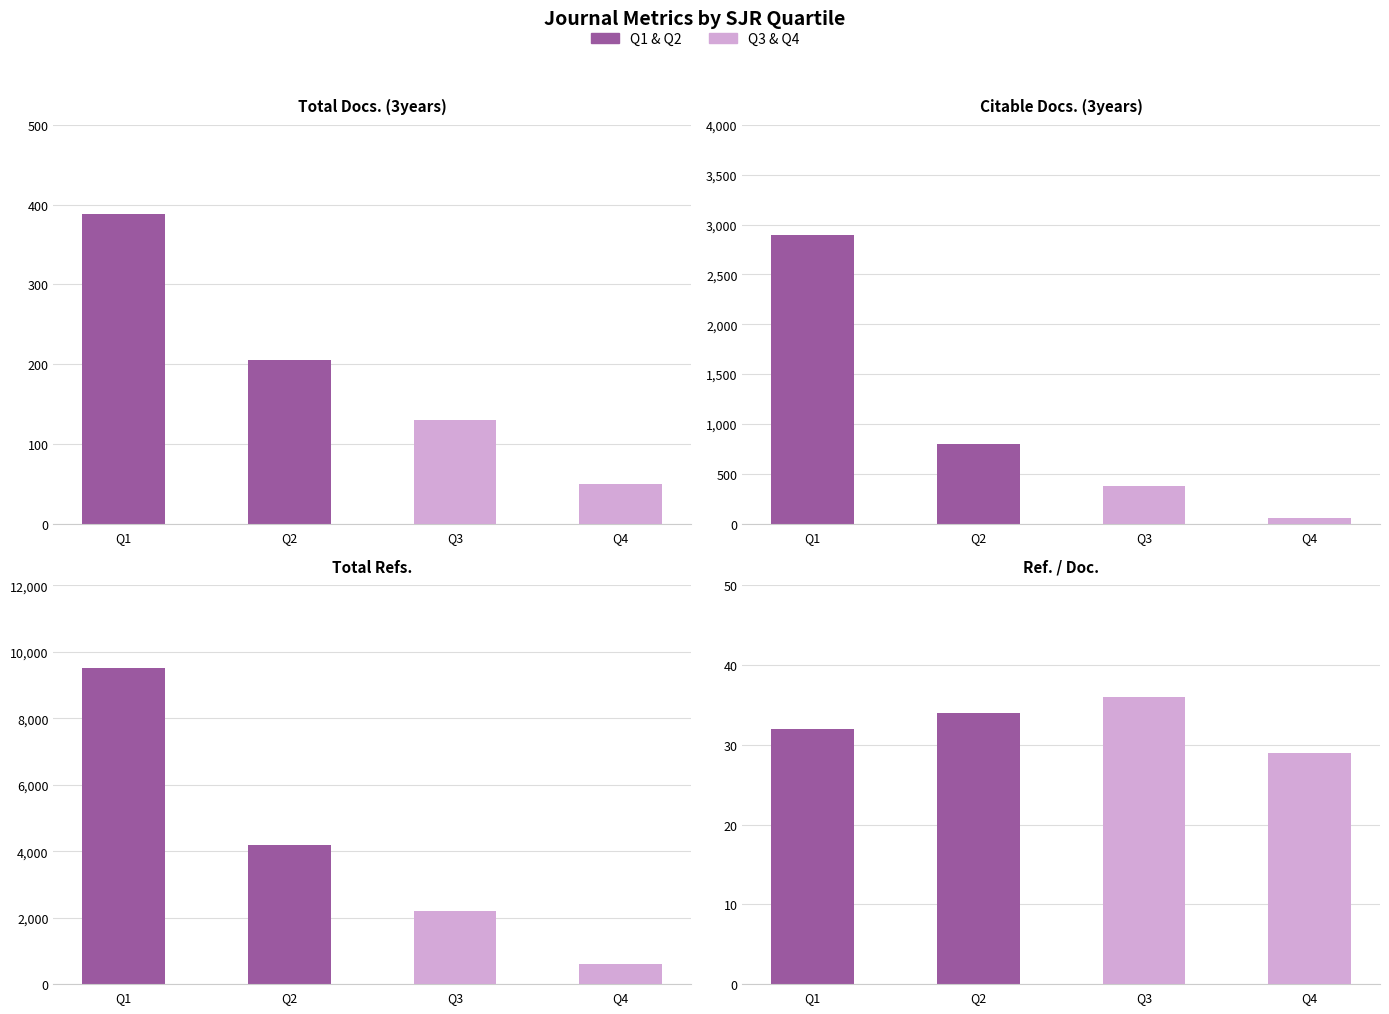

At how many categories does at least one series exceed 5052?

1